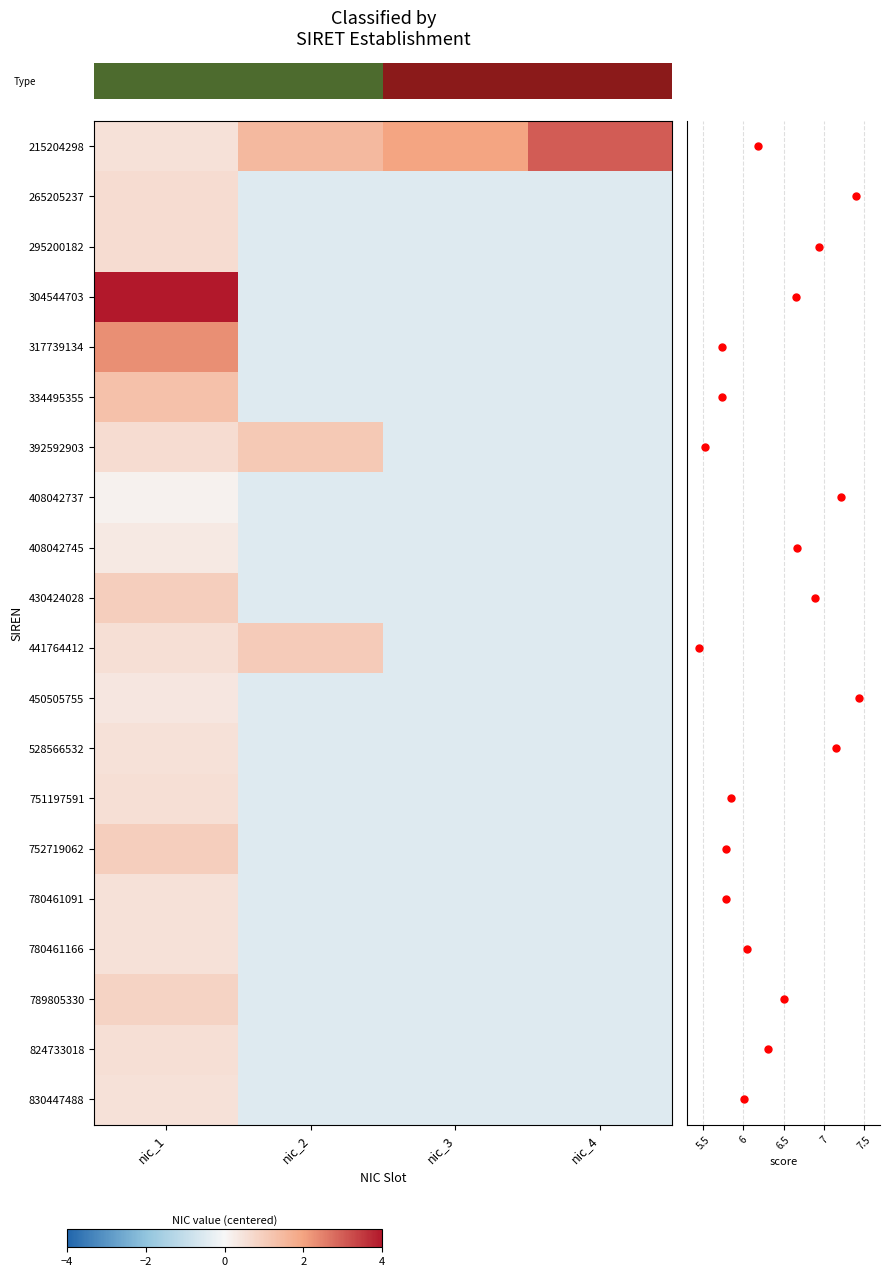

Is it true that row_4 equals 2.3 at nic_1?

True